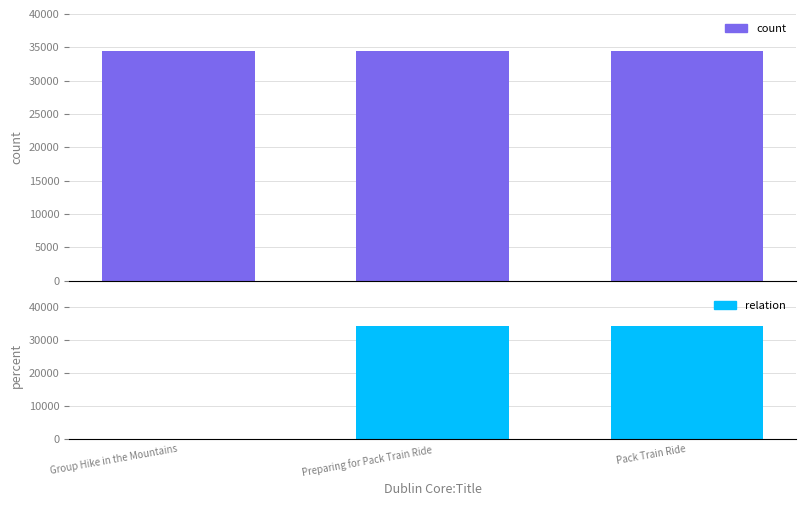

Rank the categories by relation value from lowest to highest.

Group Hike in the Mountains, Pack Train Ride, Preparing for Pack Train Ride